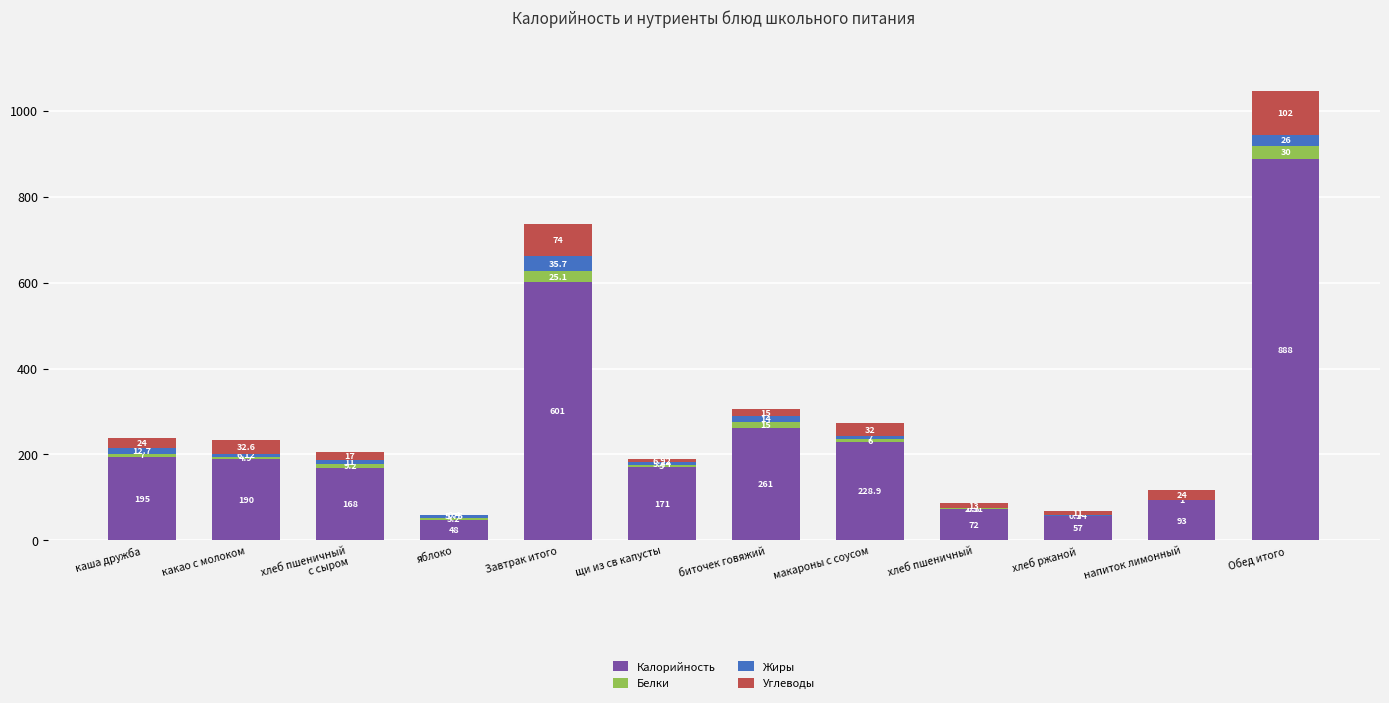

At which category is the sum across all series the highest?

Обед итого